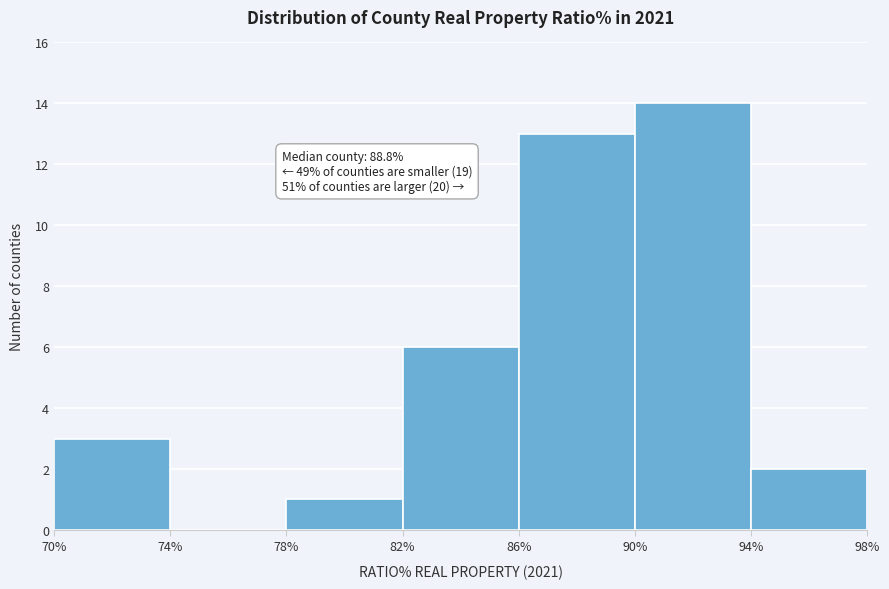

Over which range of the x-axis is the bar tallest?

90% to 94%